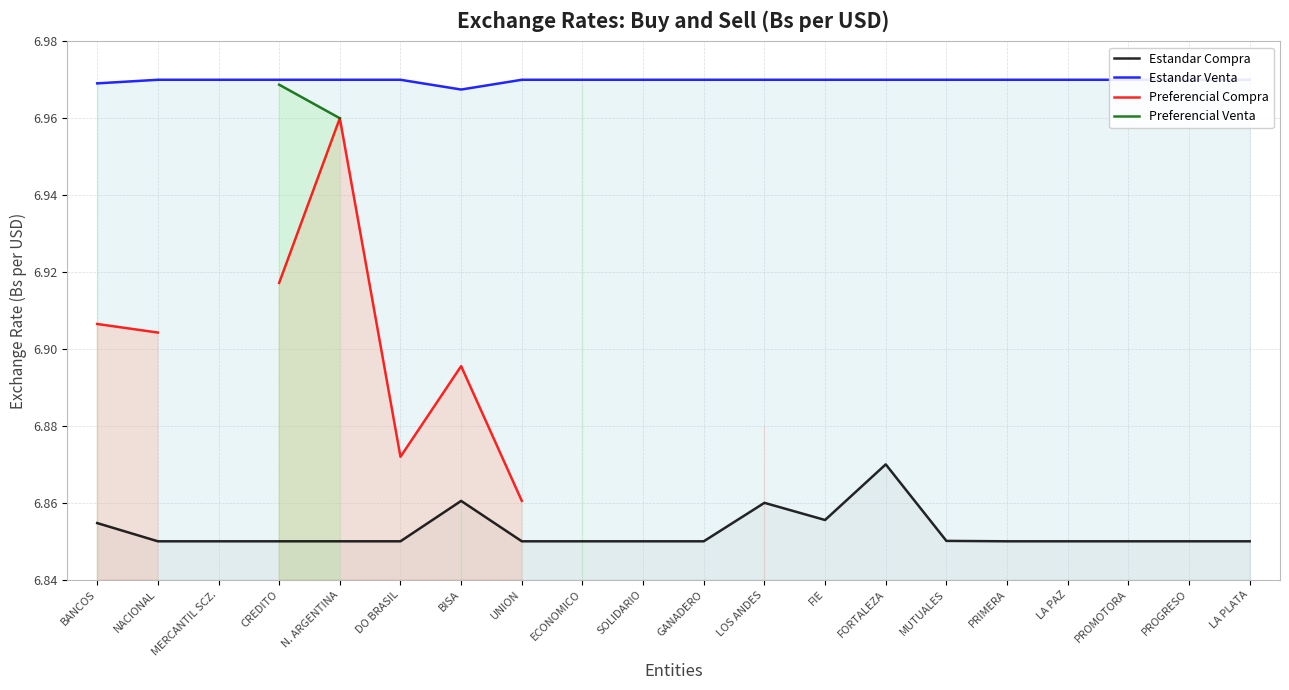

Count the number of categories in the chart.

20